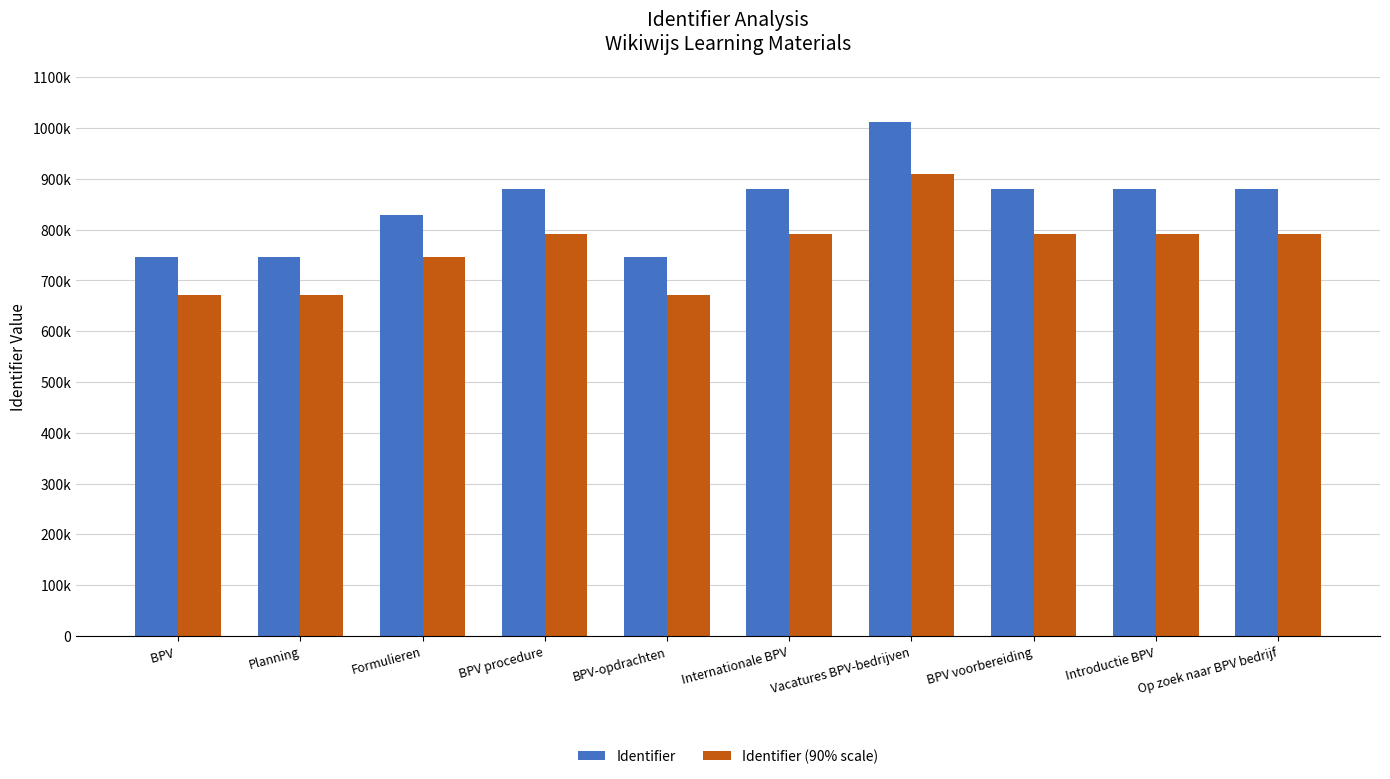

What is the difference between the Identifier values at BPV  and BPV voorbereiding?

134221